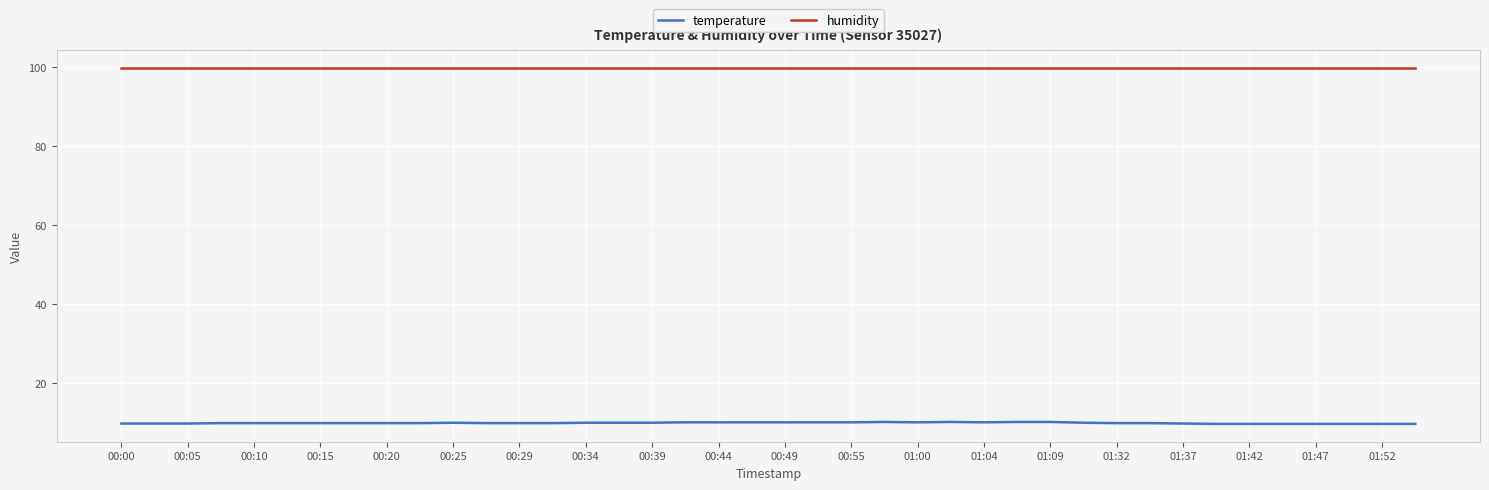

True or false: humidity and temperature cross at least once.

False